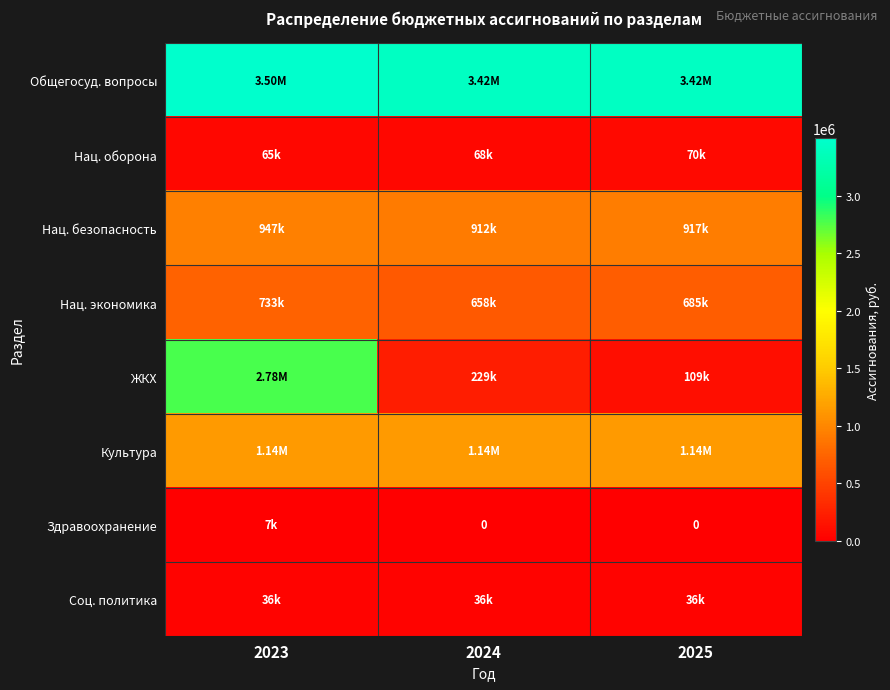

At which label is ЖКХ closest to 1443836?

2024